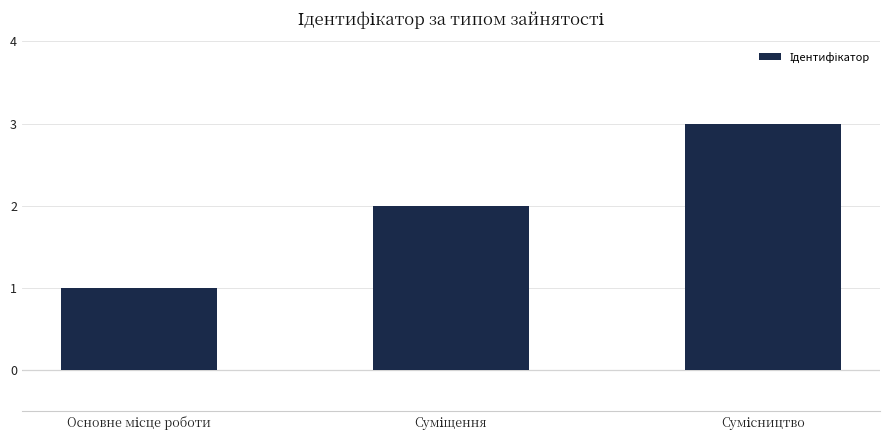

What is the maximum value shown in the chart?

3